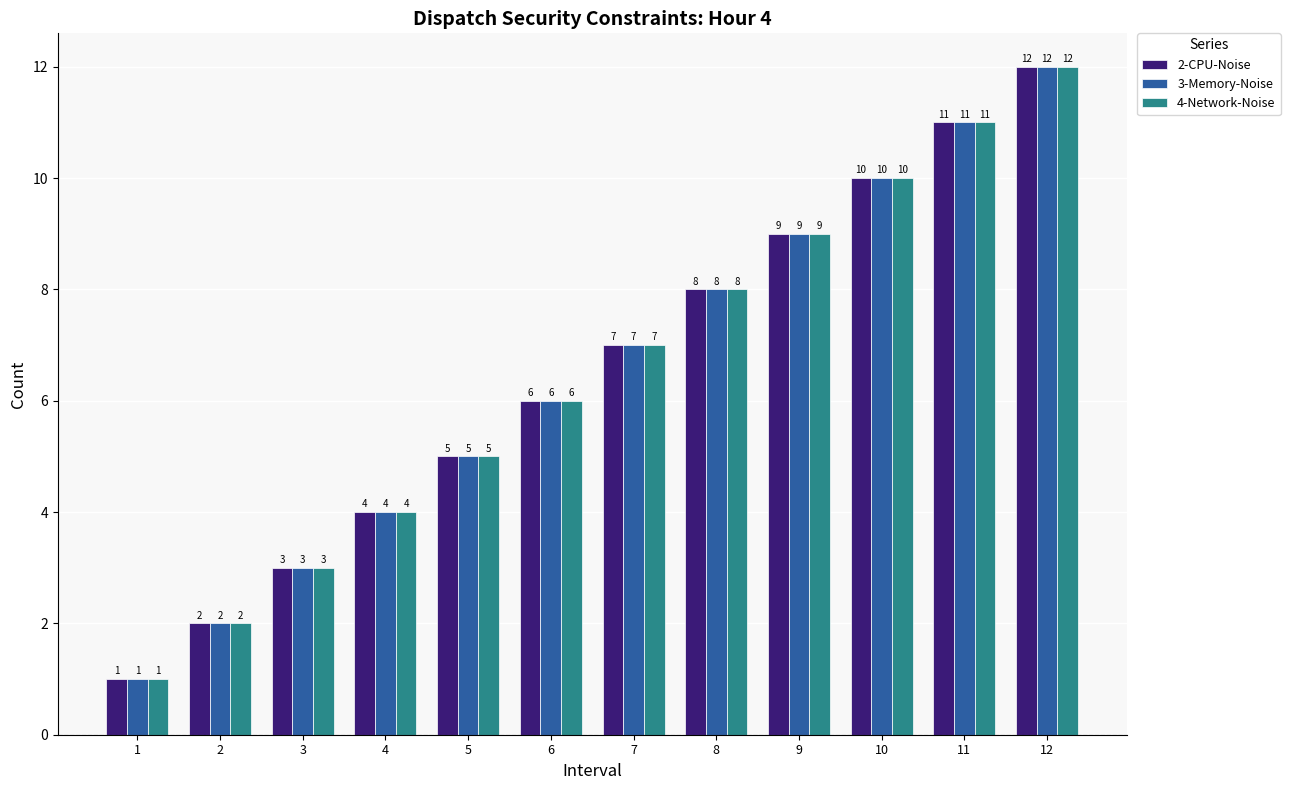

Is it true that 3-Memory-Noise equals 2 at 4?

False